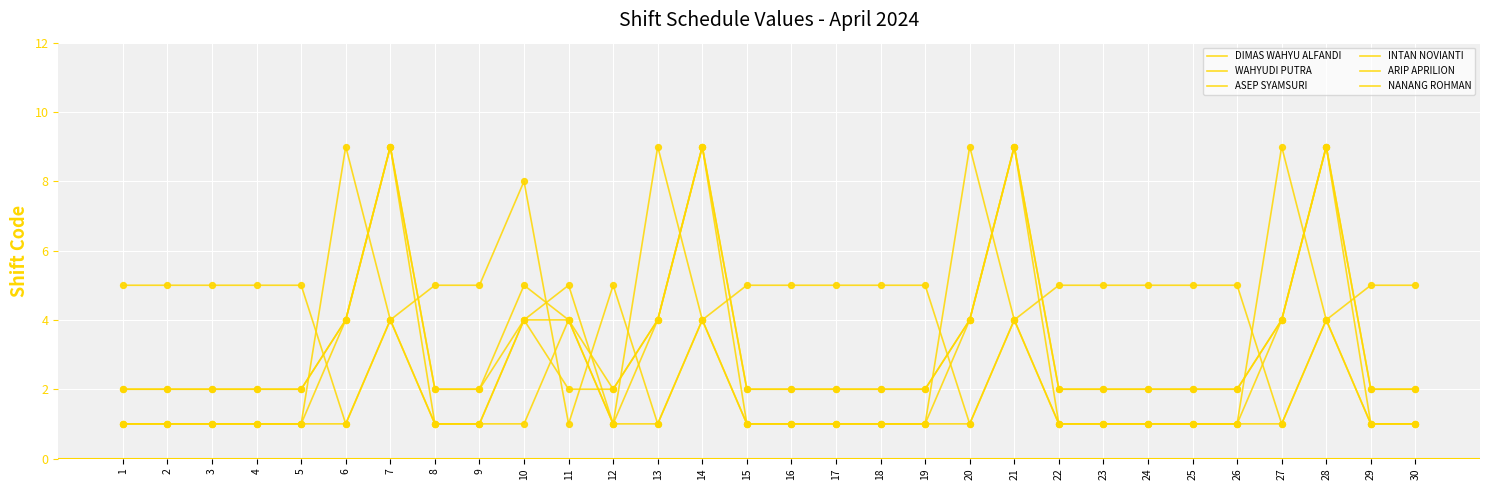

How many lines are shown in the chart?

6